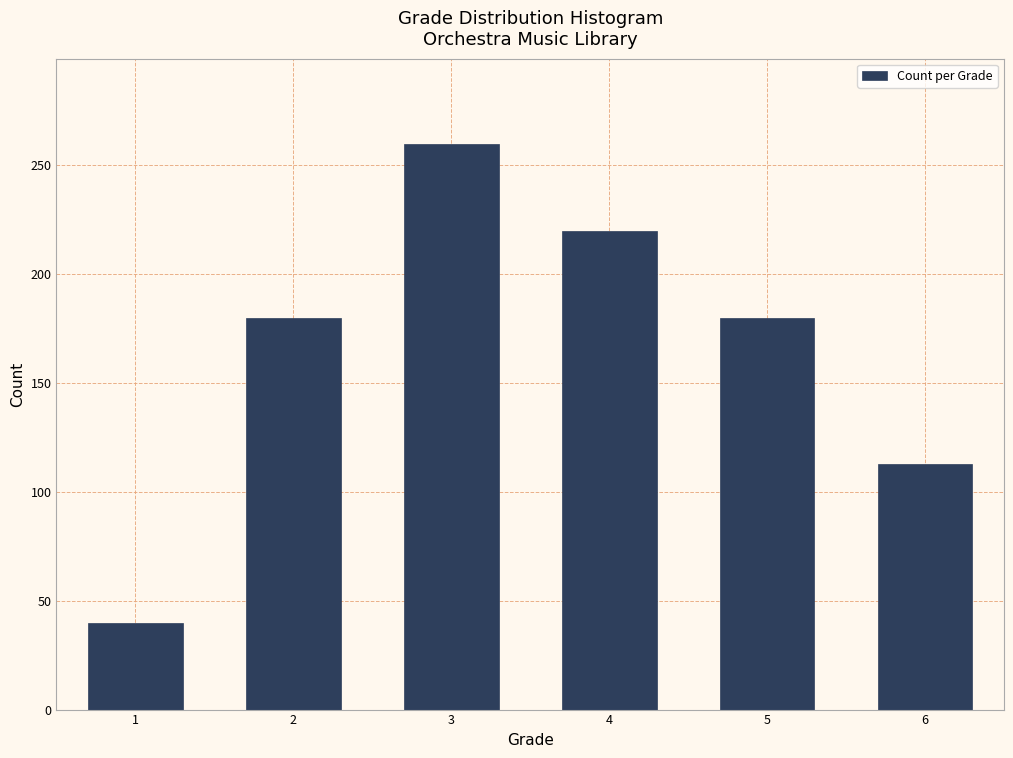

Reading right to left, list all the values displayed in this chart.

6=113	5=180	4=220	3=260	2=180	1=40